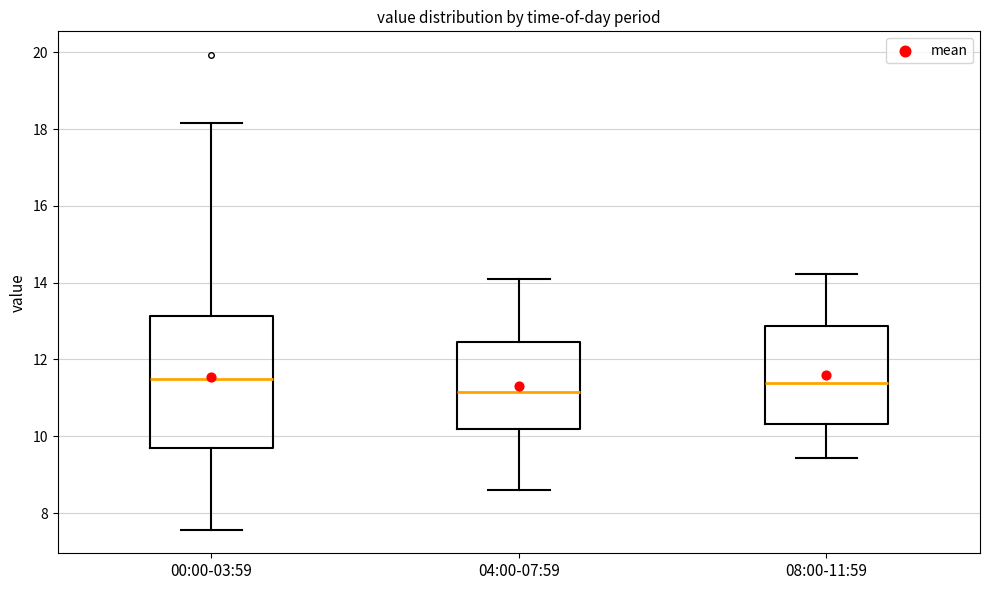

Where does the lower whisker of the box for 08:00-11:59 end on the y-axis? The values are not printed on the chart, so give them approximately, as read against the axis.

9.4